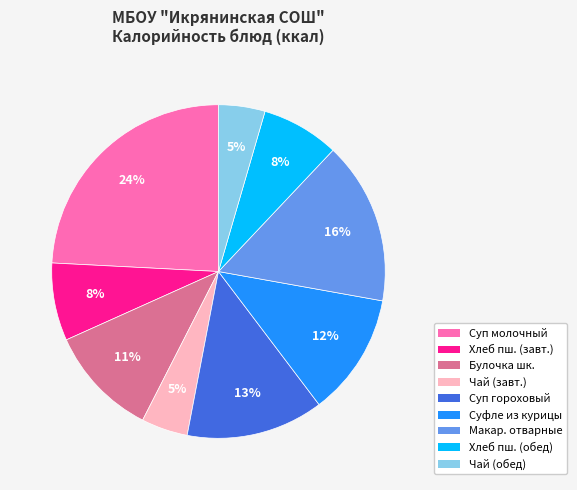

To the nearest percent, what is the average slice percentage?

11%